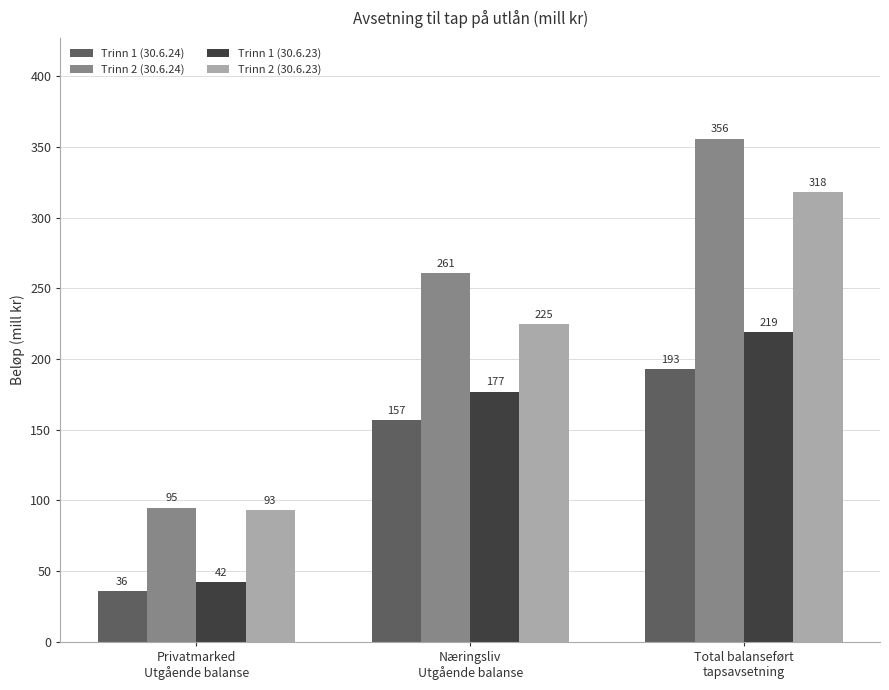

Count the number of categories in the chart.

3